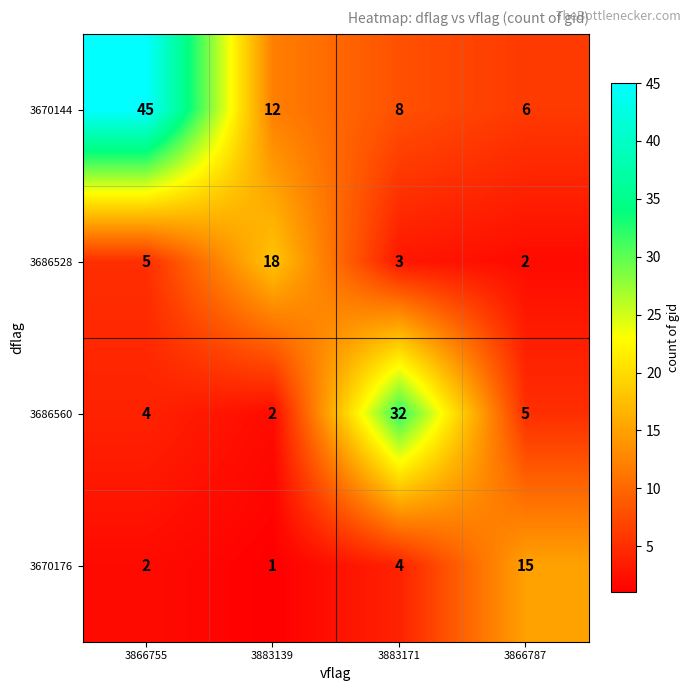

What is the sum of all 3670176 values?

22